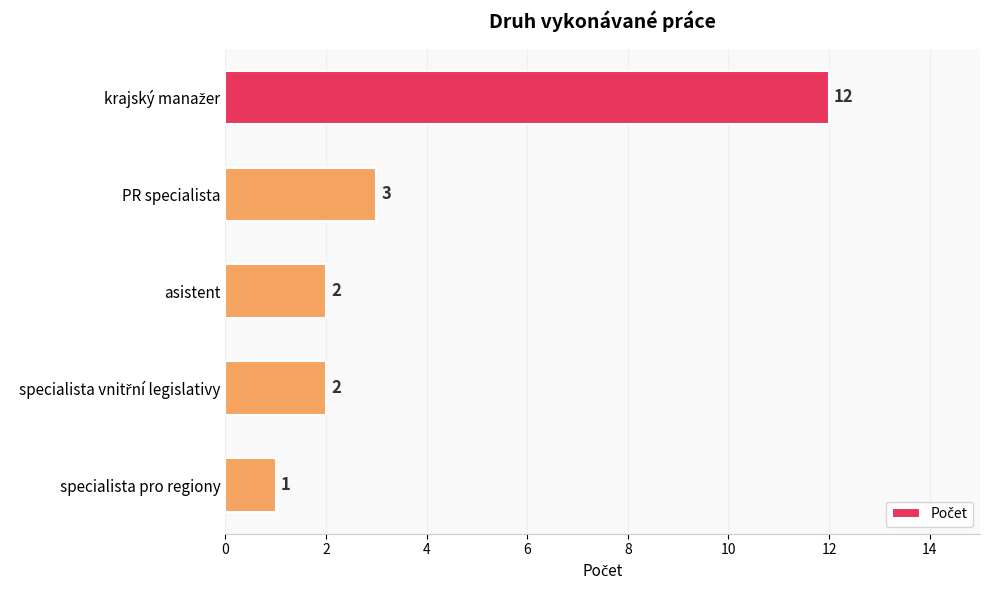

Which has a higher value, specialista pro regiony or asistent?

asistent